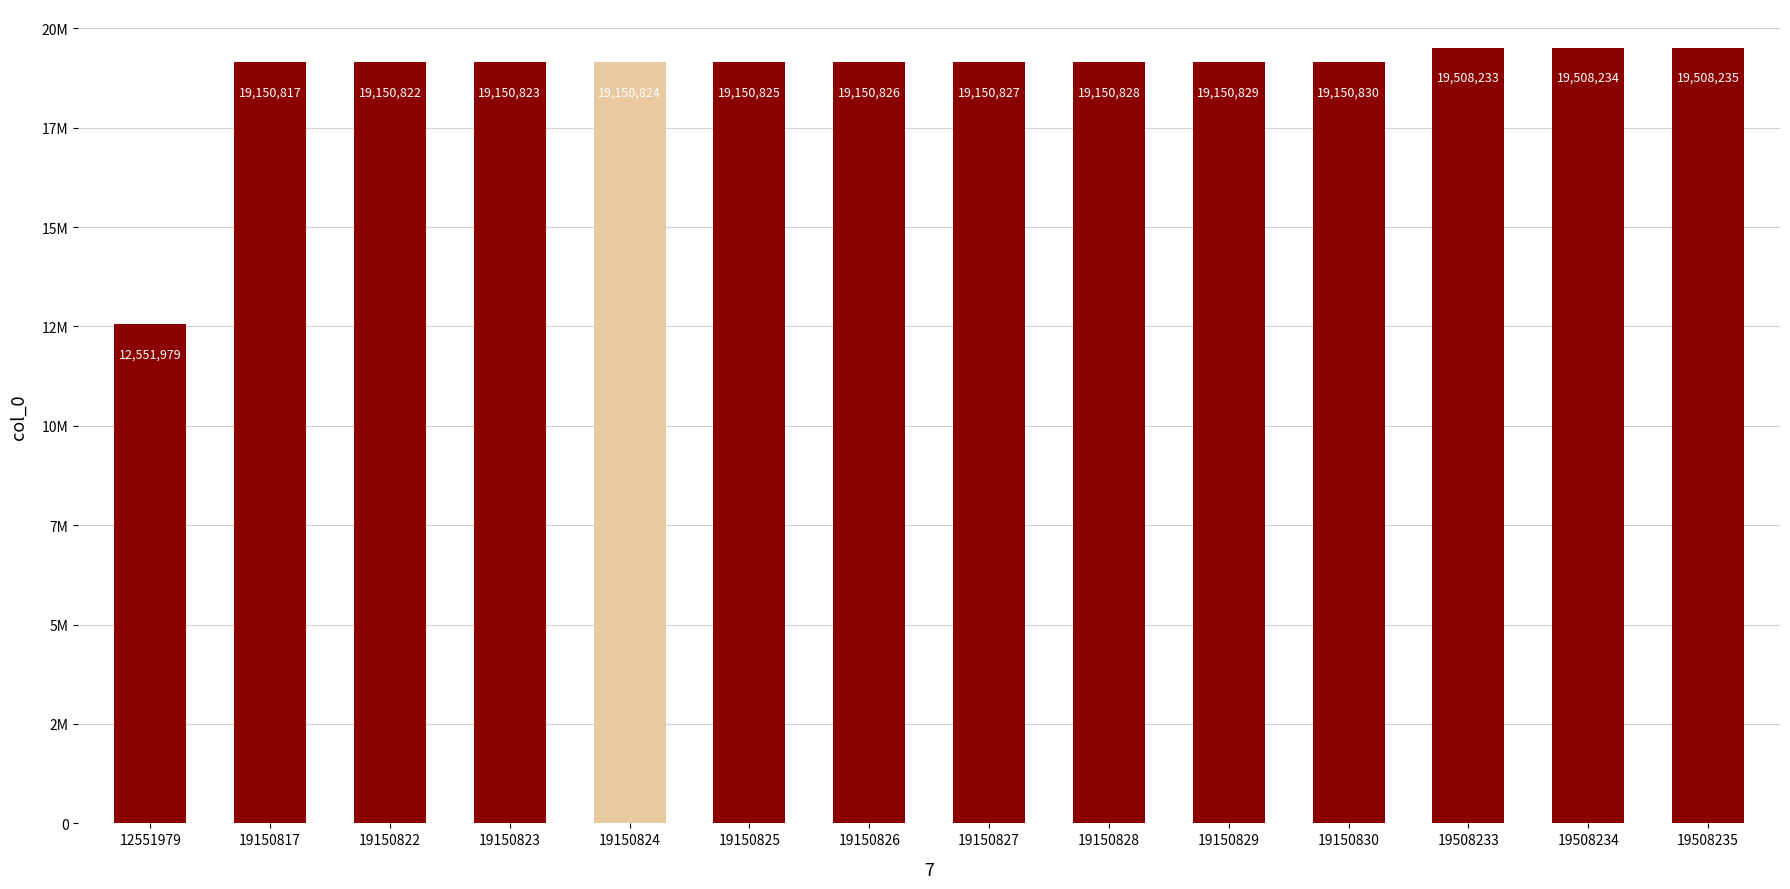

What is the greatest value displayed?

19508235